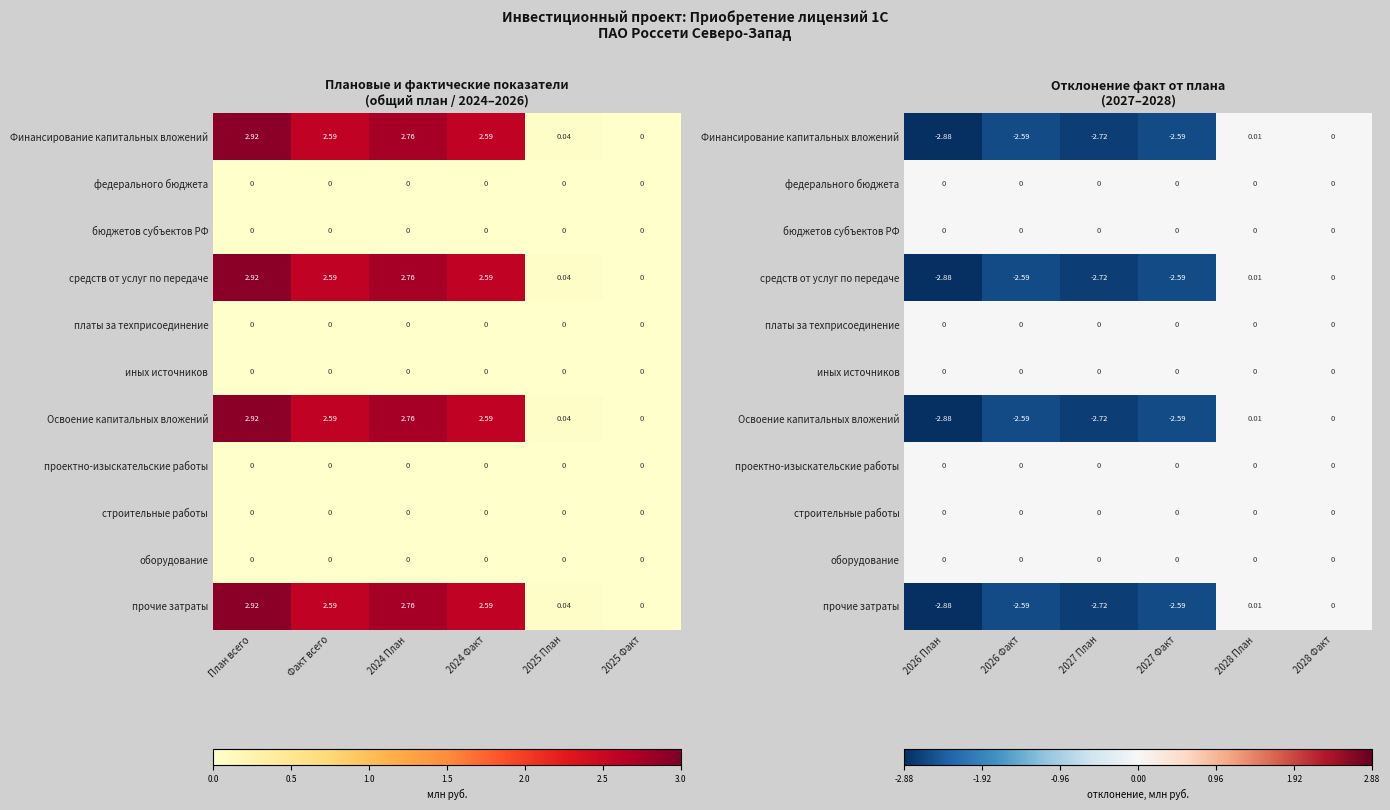

List the series in order of their peak value, highest first.

Финансирование капитальных вложений, средств от услуг по передаче, Освоение капитальных вложений, прочие затраты, федерального бюджета, бюджетов субъектов РФ, платы за техприсоединение, иных источников, проектно-изыскательские работы, строительные работы, оборудование